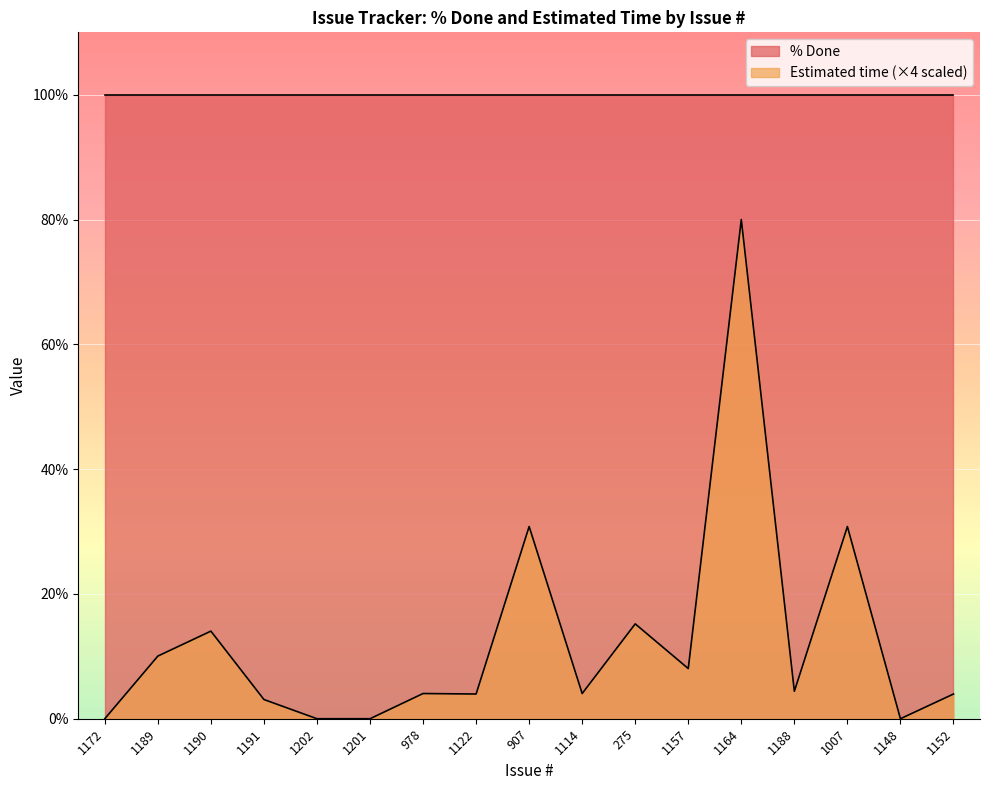

List the labels in order of value, largest first.

1164, 907, 1007, 275, 1190, 1189, 1157, 1188, 978, 1114, 1122, 1152, 1191, 1172, 1202, 1201, 1148